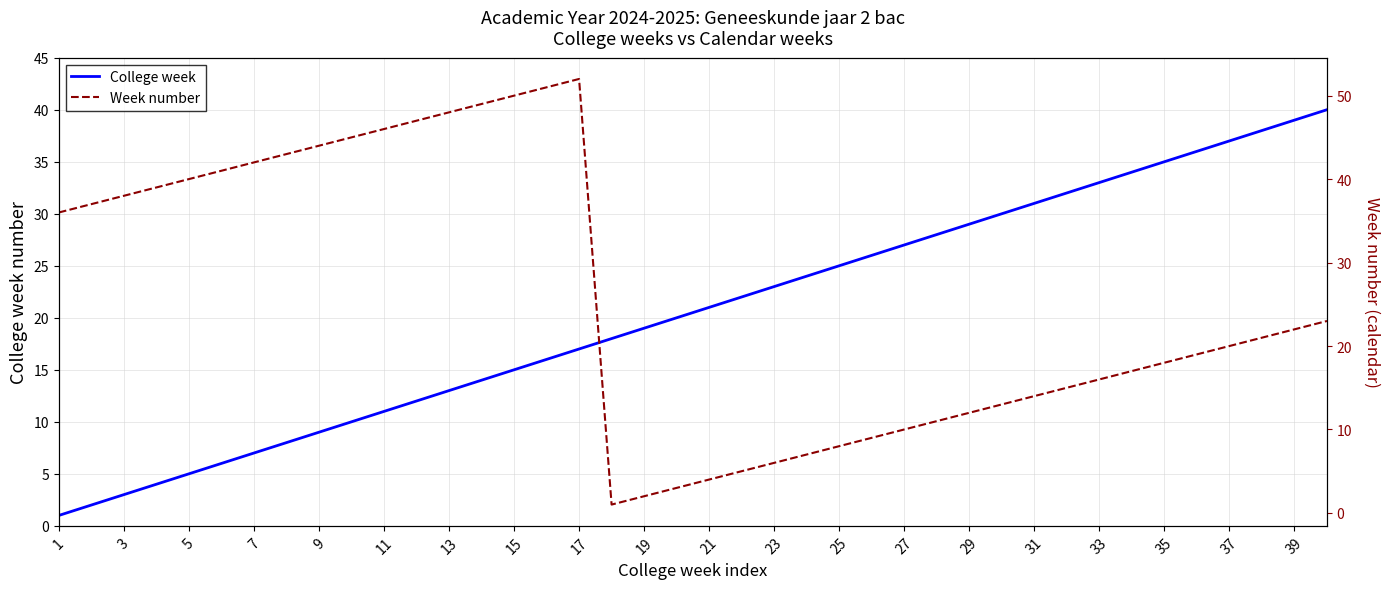

The value of College week at 3 is 3. True or false?

True